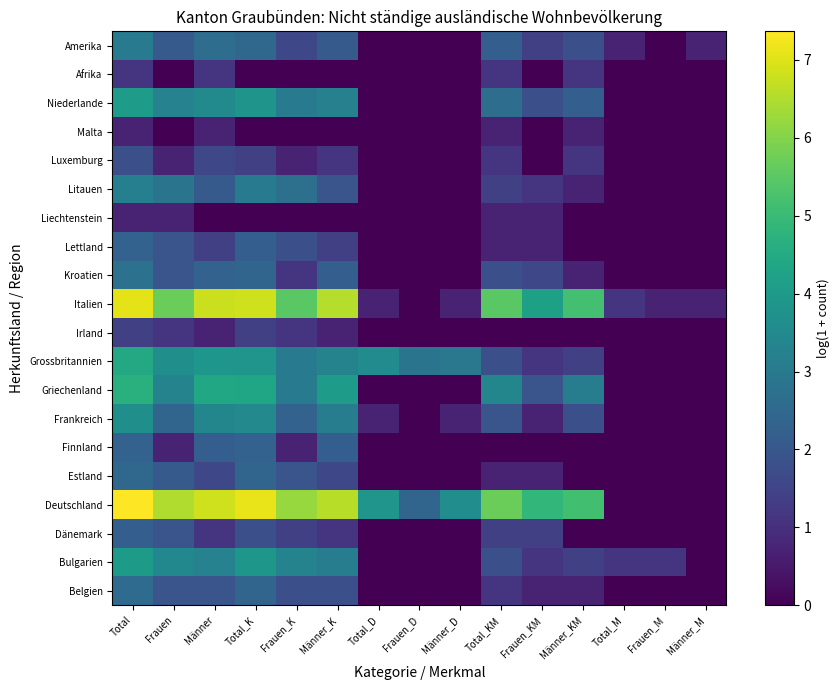

At how many categories does at least one series exceed 4?

9